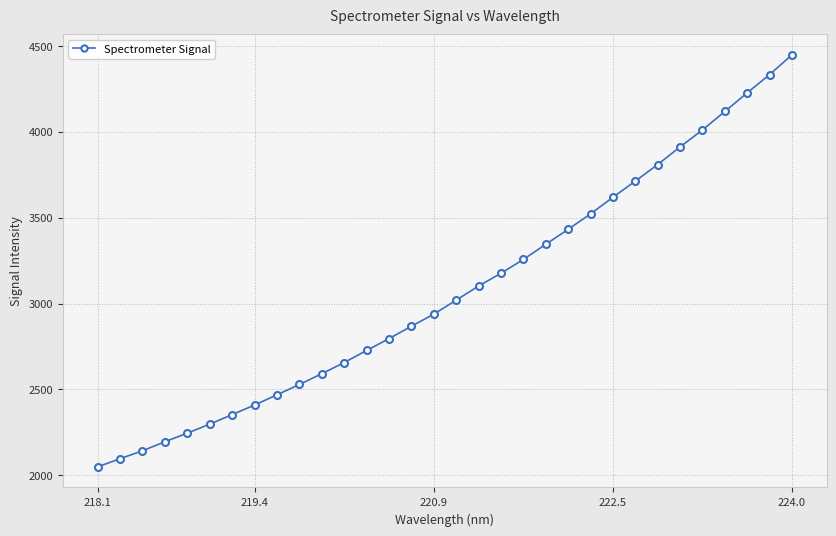

What is the average value?

3075.5